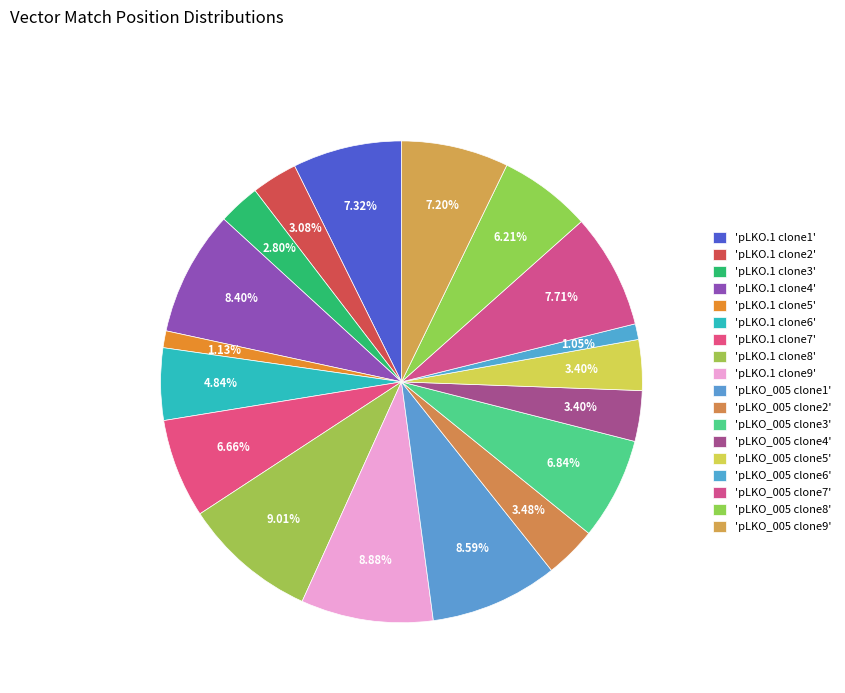

Count the number of slices in the pie.

18